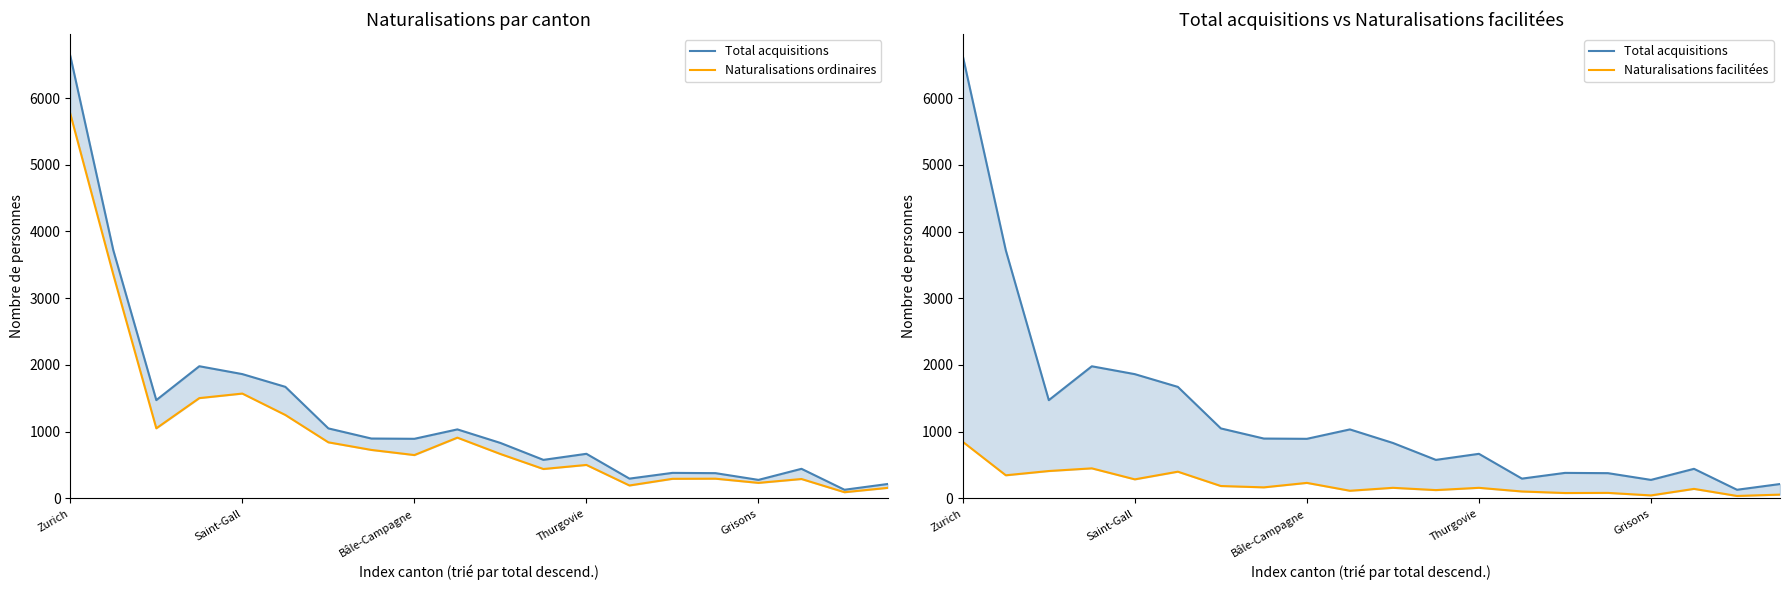

What is the label of the 2nd point from the right?

18